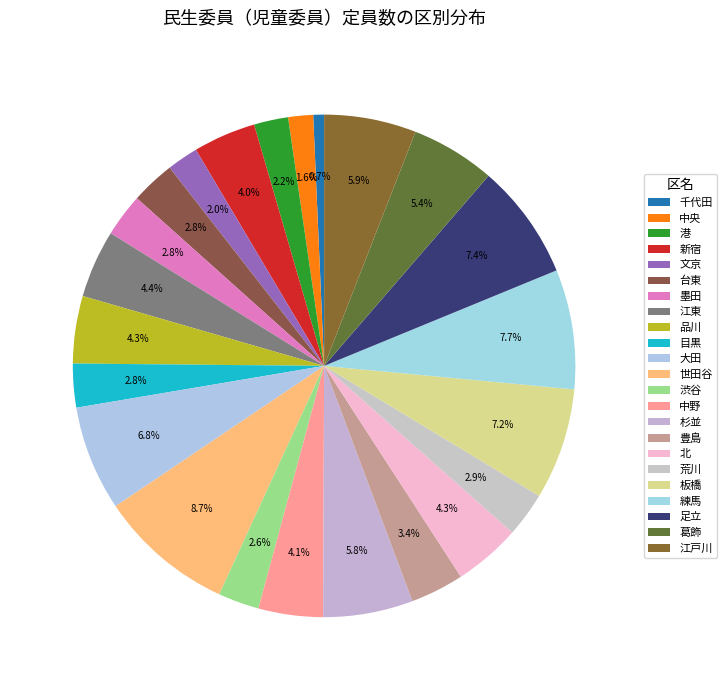

Which slice is the smallest?

千代田